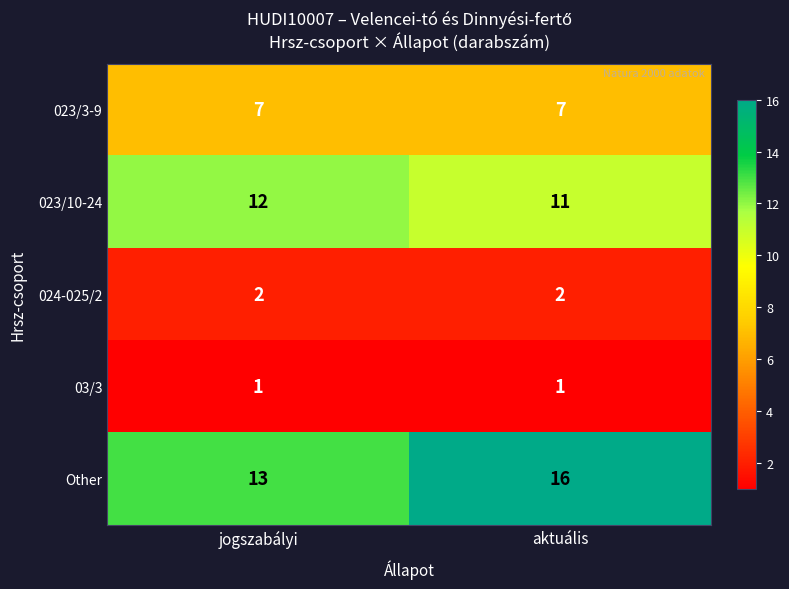

How many series are shown in this chart?

5